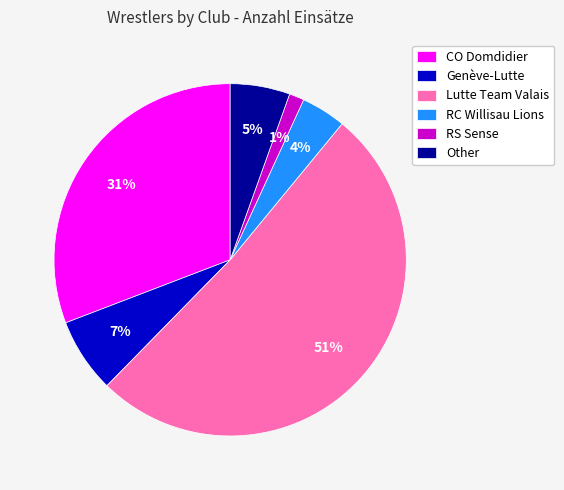

Which category has the biggest portion of the pie?

Lutte Team Valais